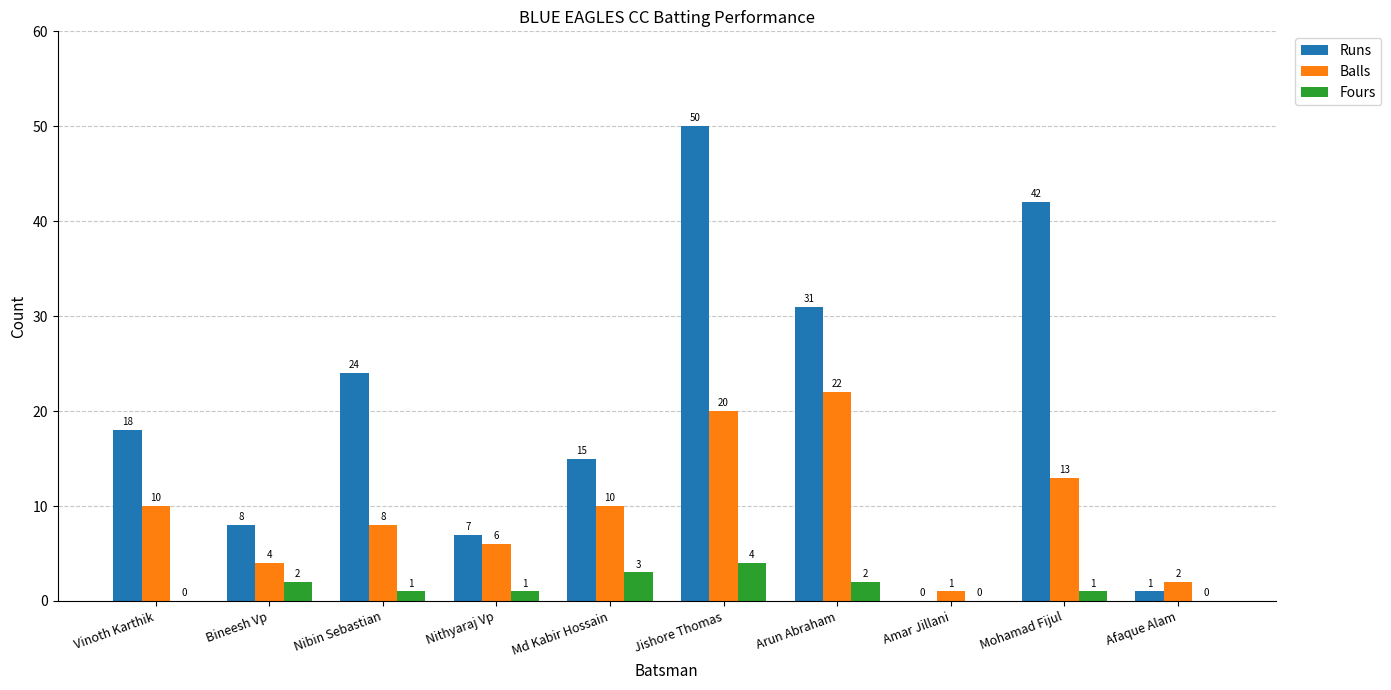

What is the sum of the Runs values at Jishore Thomas and Arun Abraham?

81